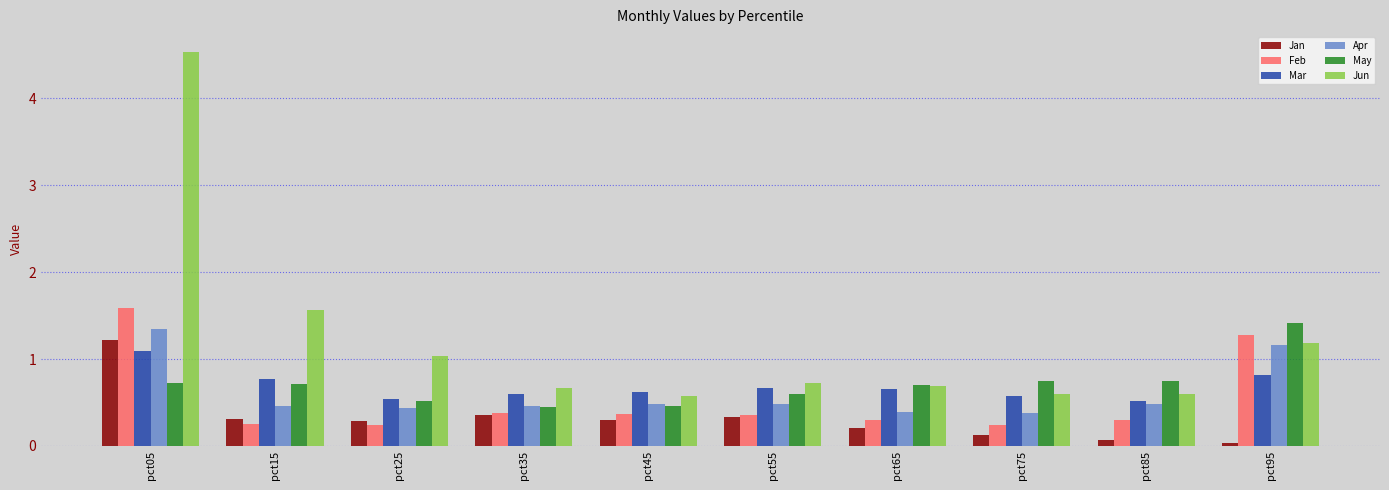

What is the maximum value shown in the chart?

4.5